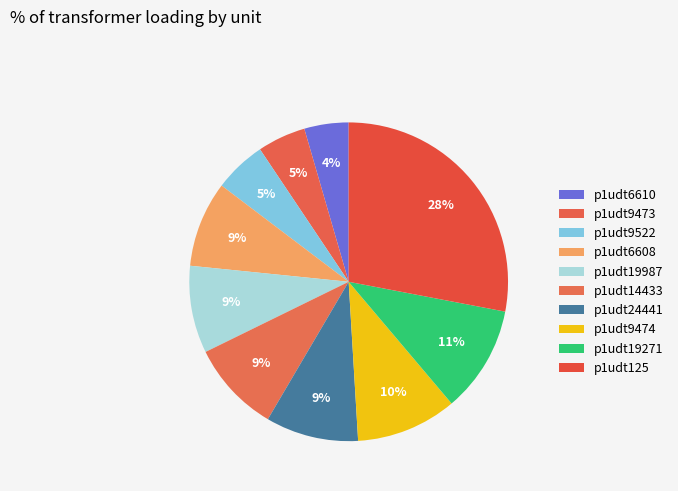

What is the ratio of the value at p1udt6608 to the value at p1udt9522?

1.6